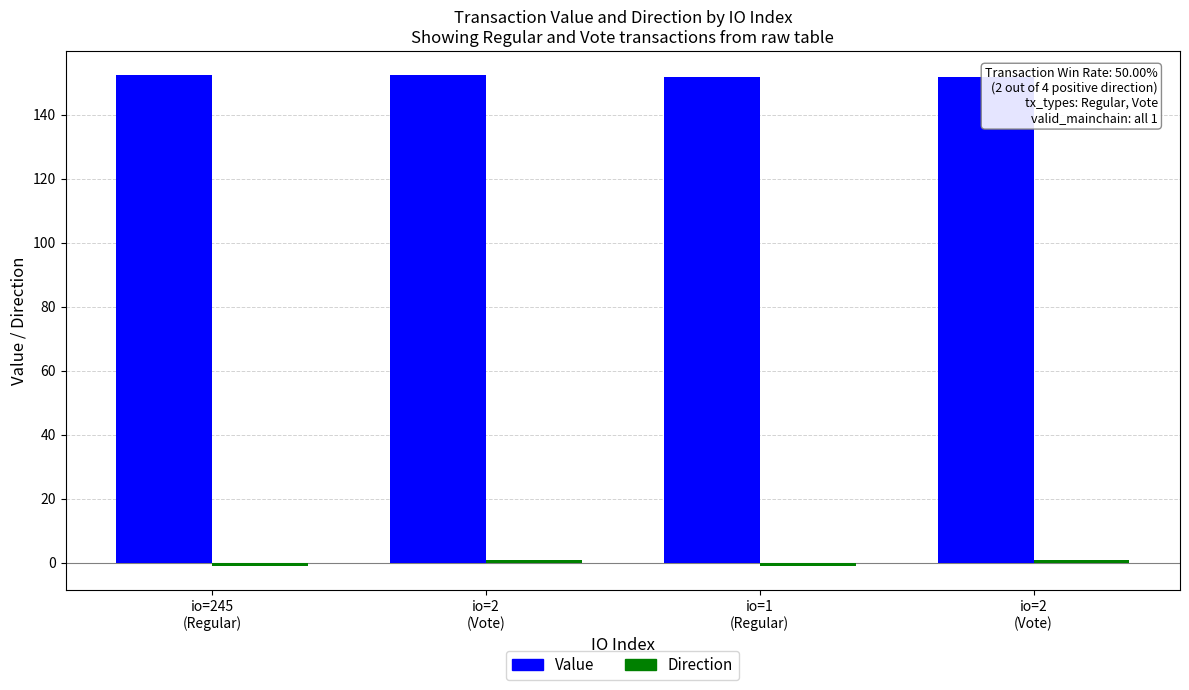

How many values in the Direction series are below 1?

2